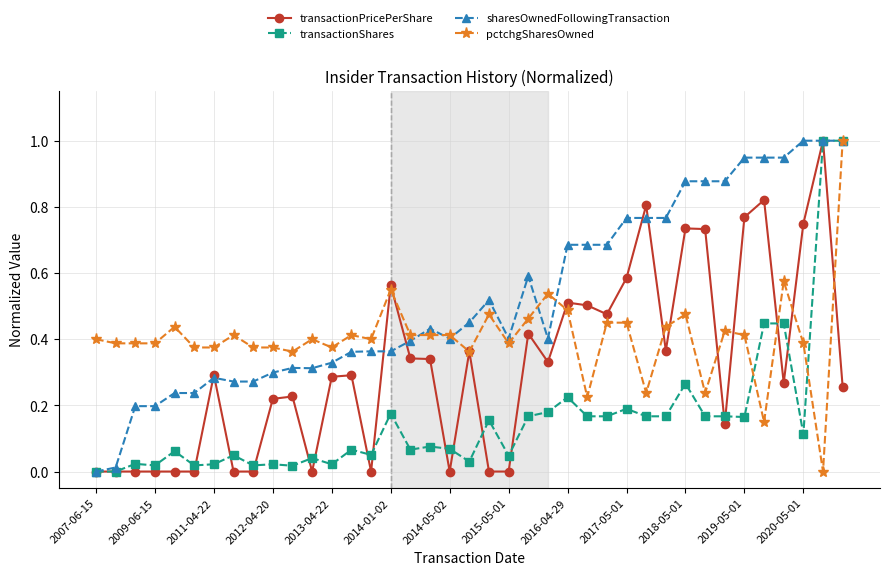

True or false: transactionShares has more than 1 interior local peaks.

True